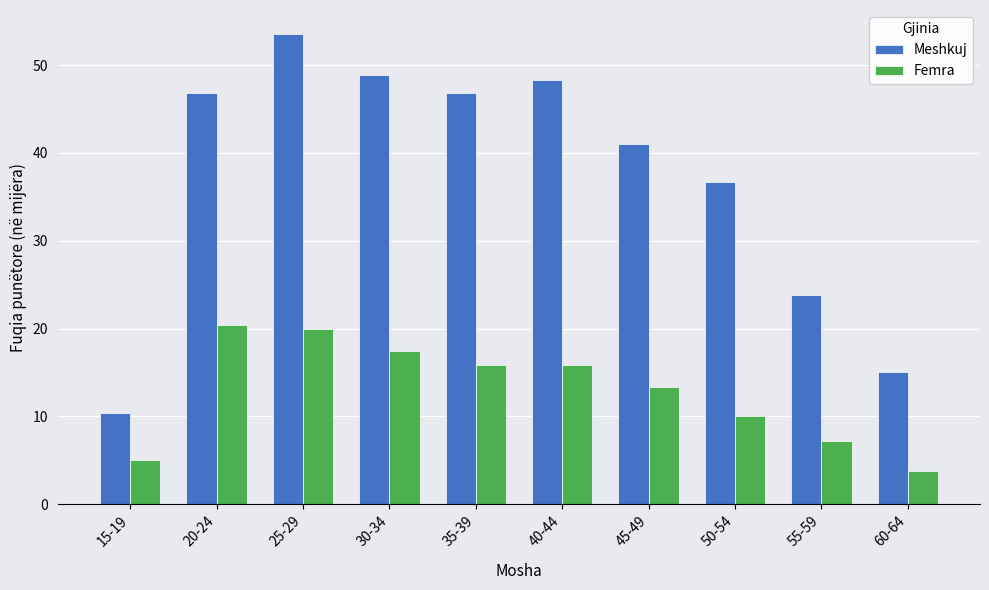

Which series has the widest spread of values?

Meshkuj